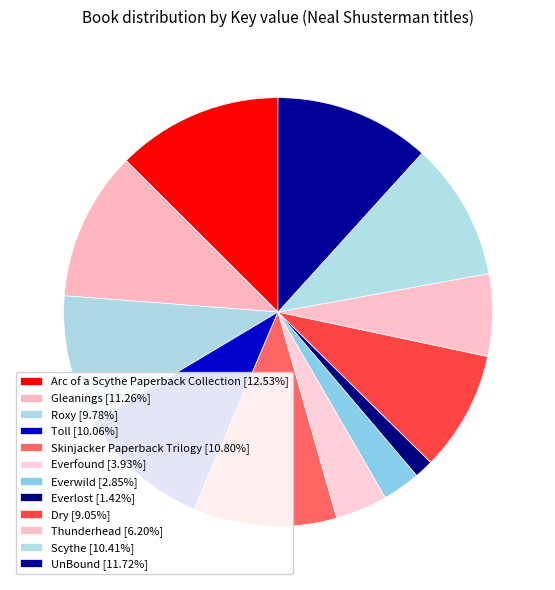

Count the number of slices in the pie.

12